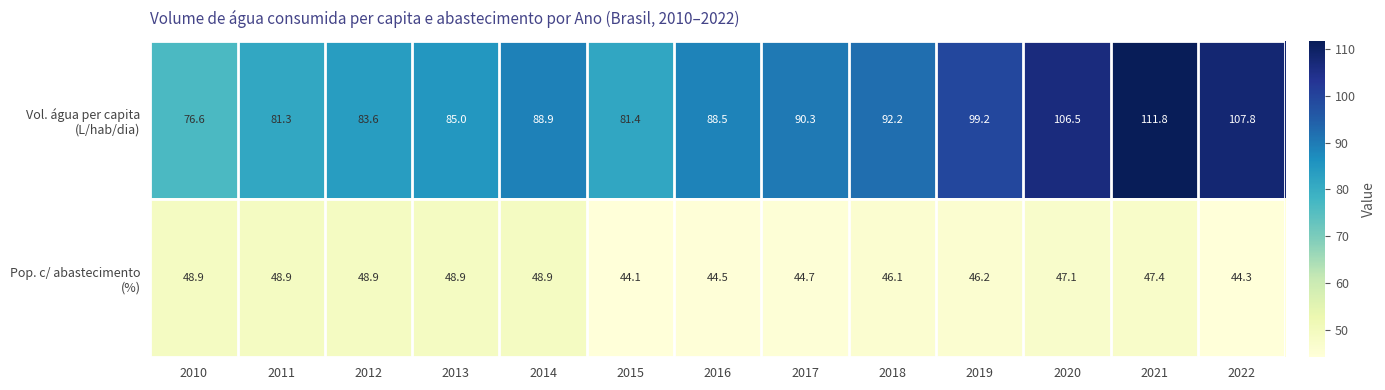

At which category does the chart reach its peak across all series?

2021